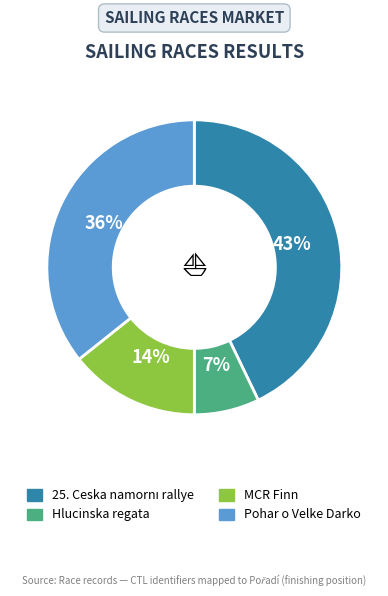

What percentage is the MCR Finn slice, to the nearest percent?

14%